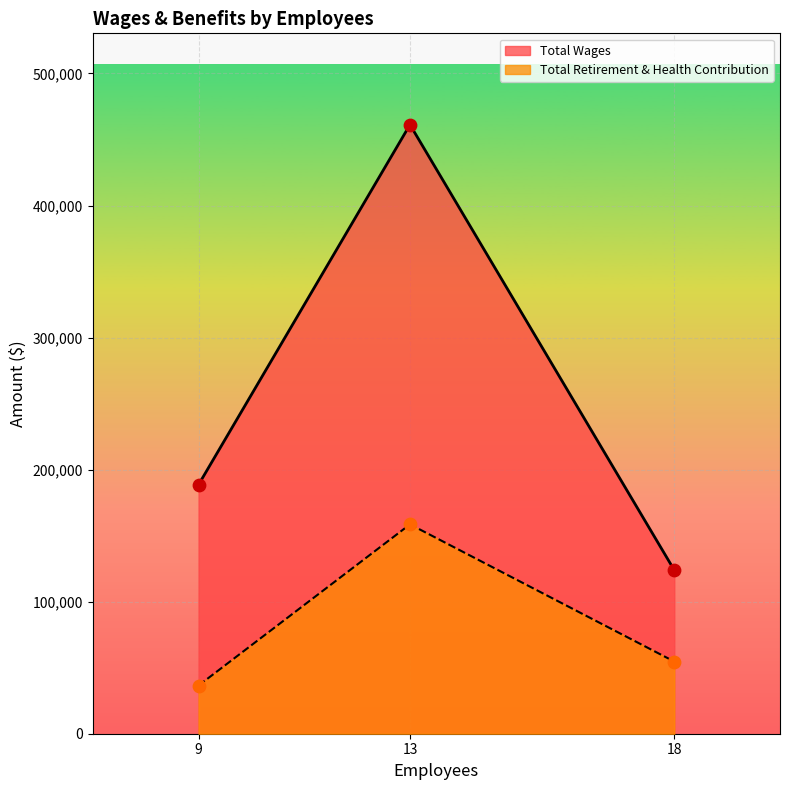

Which series contains the lowest Y value?

Total Retirement & Health Contribution